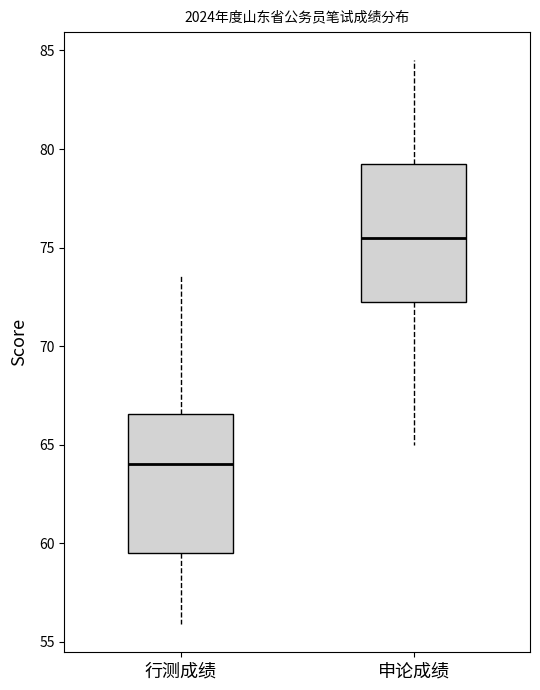

Where is the upper edge of the box for 行测成绩 on the y-axis? The values are not printed on the chart, so give them approximately, as read against the axis.

66.5